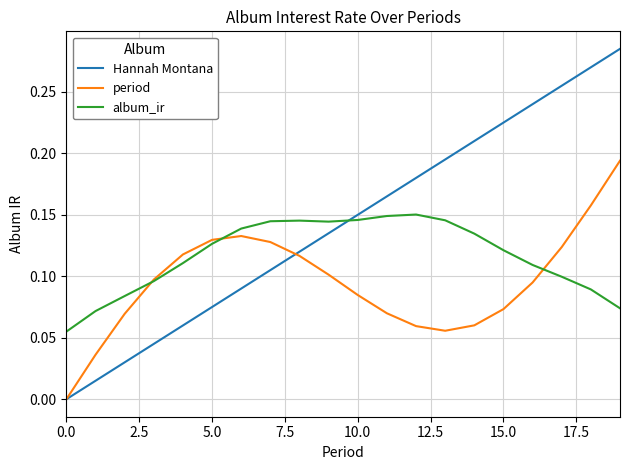

Which series has the largest total across all categories?

Hannah Montana